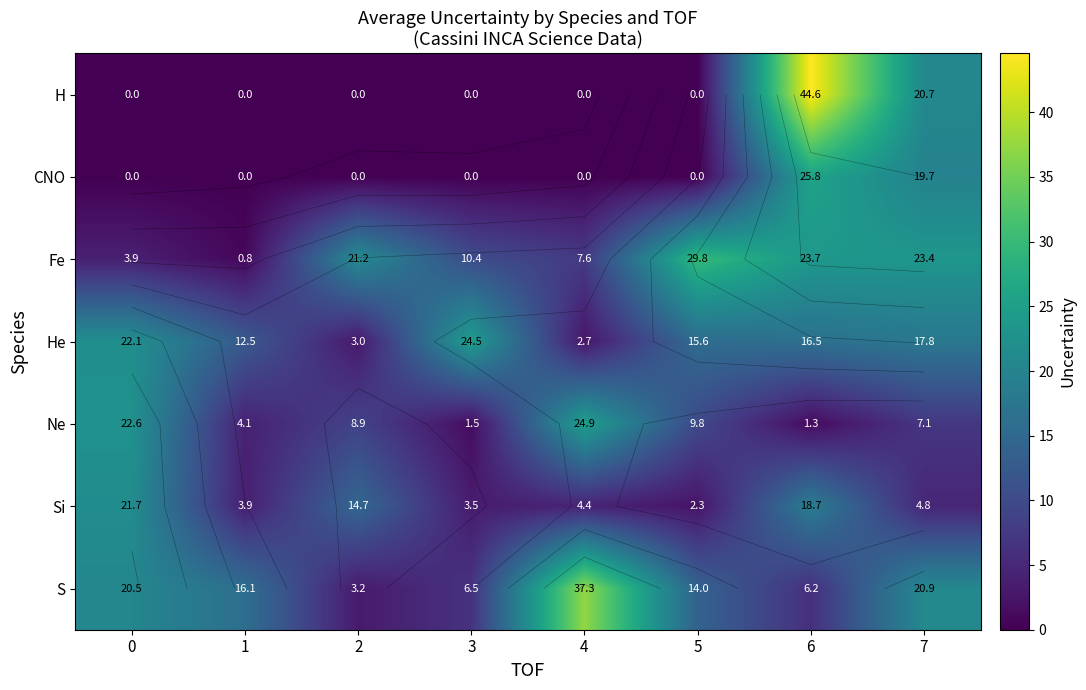

Which has a higher value, 1 or 0?

1